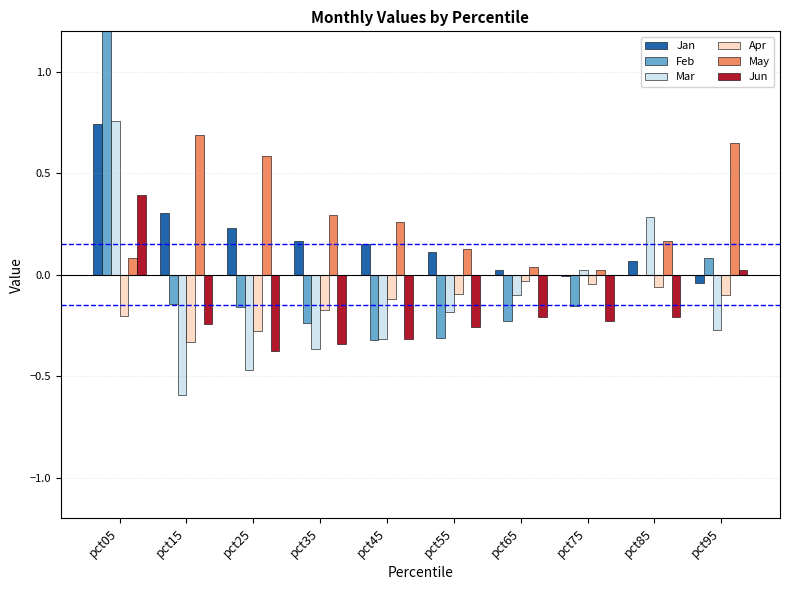

How many values in Jun are above zero?

2